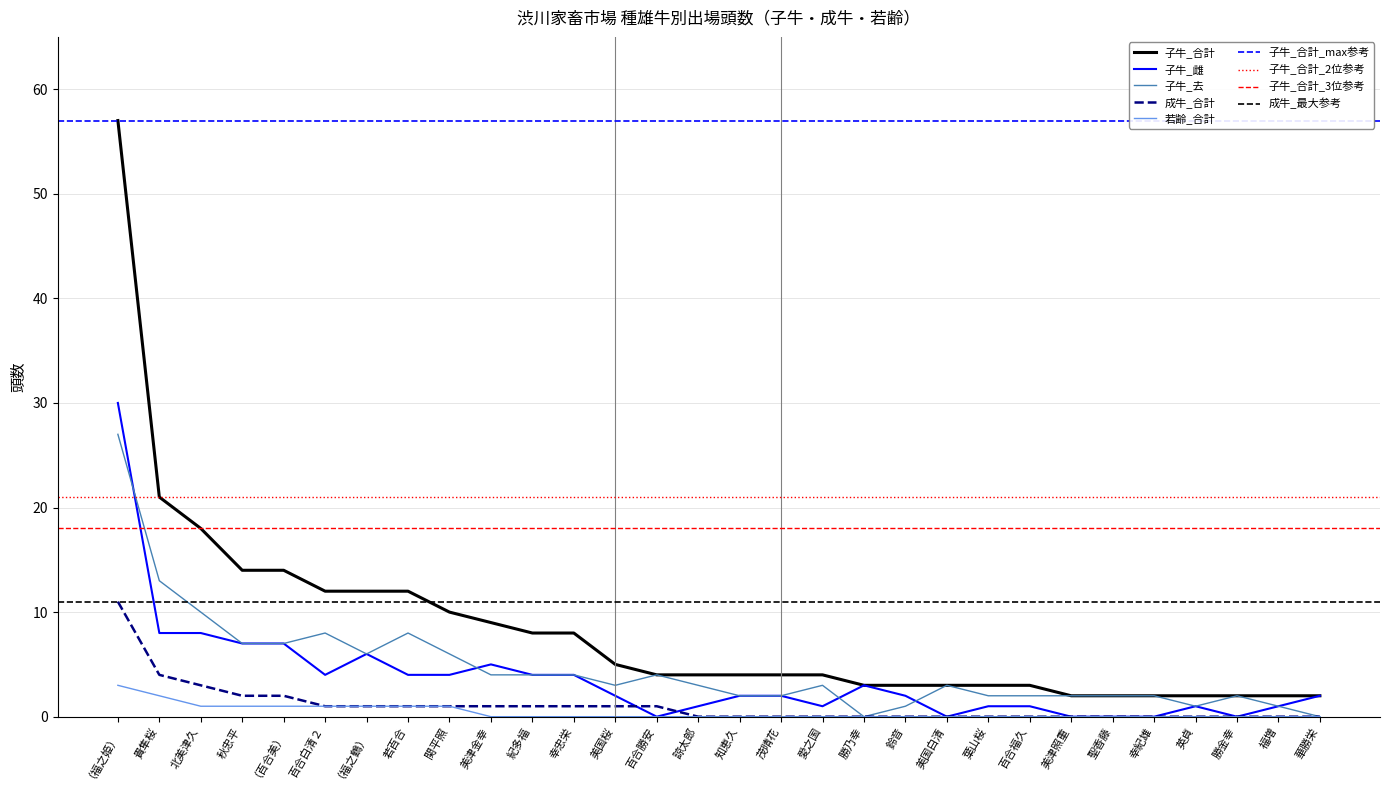

What is the average value of the 成牛_合計 series?

1